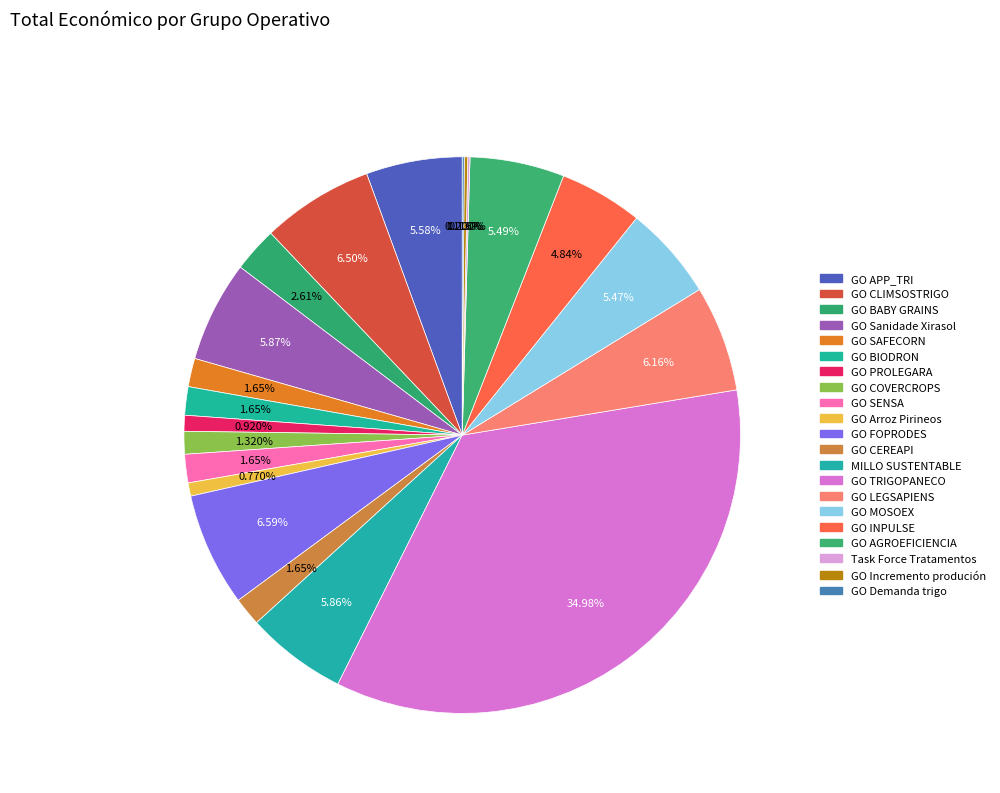

To the nearest percent, what portion does GO Sanidade Xirasol represent?

6%